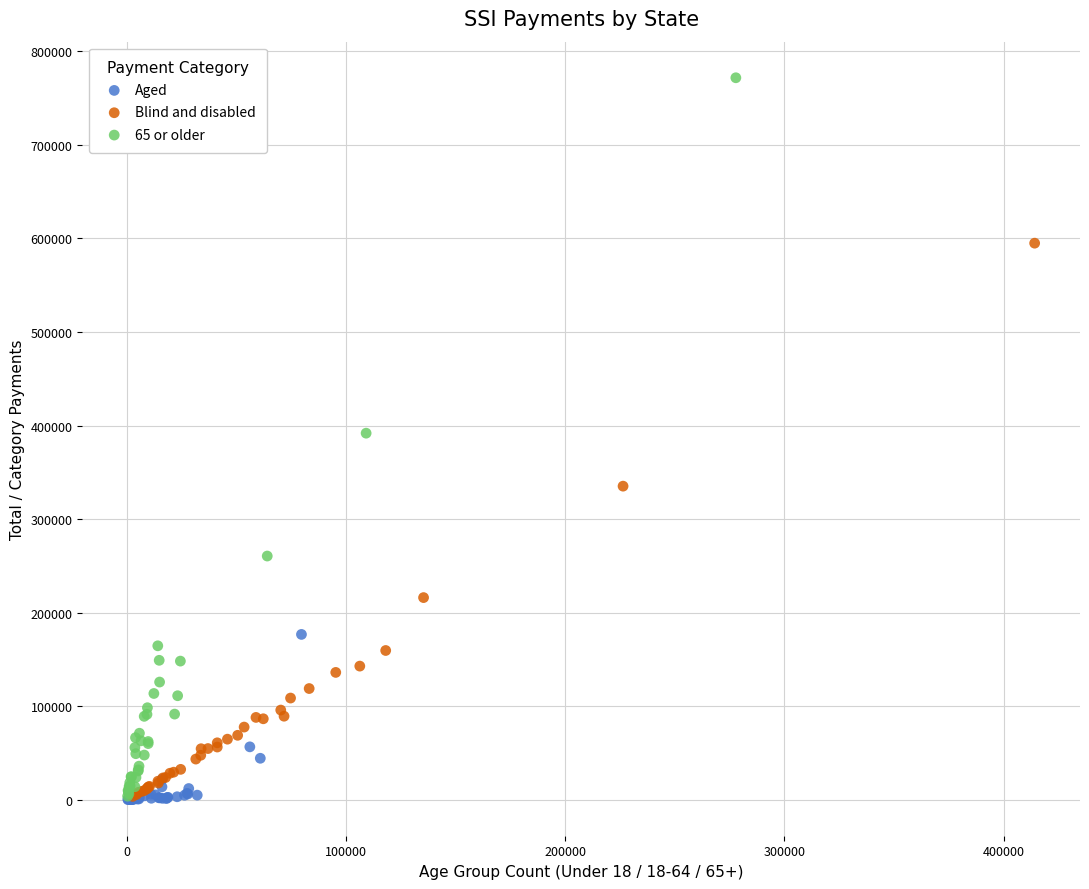

Which series has the largest Y range (max minus min)?

65 or older